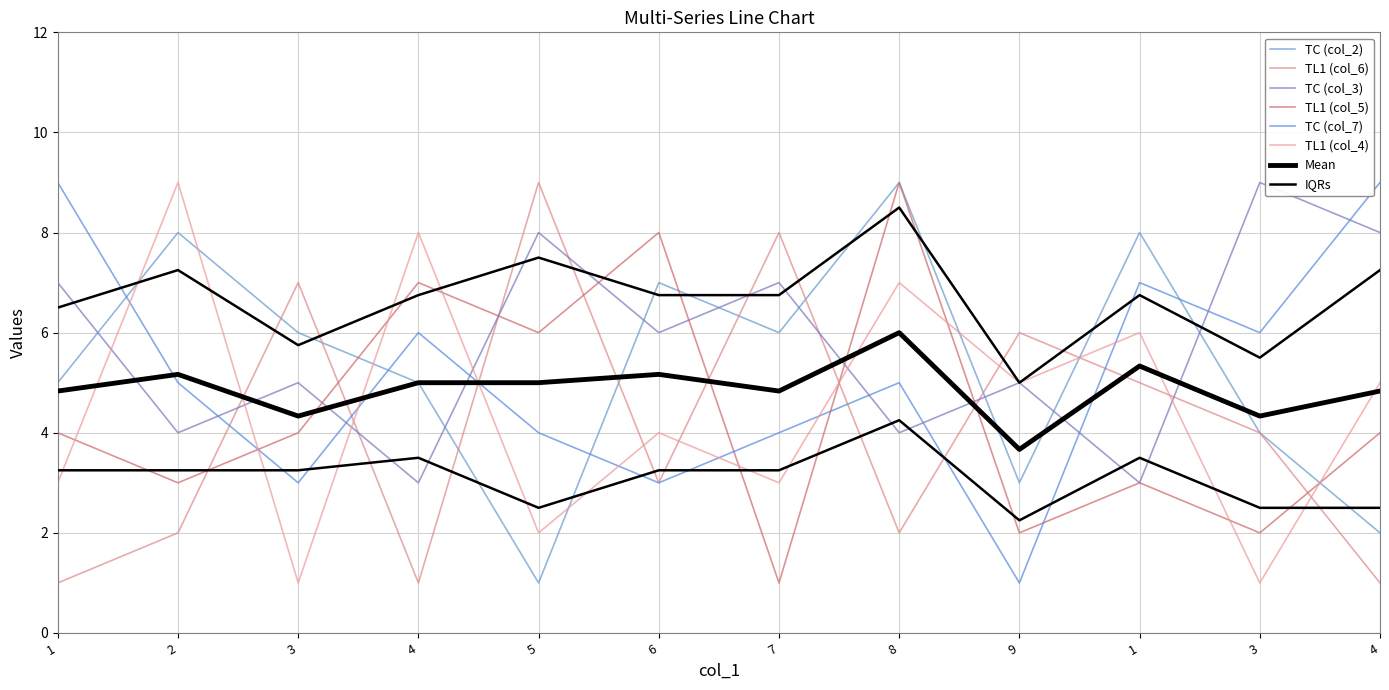

What is the difference between the maximum and minimum values in the col_2 series?

8